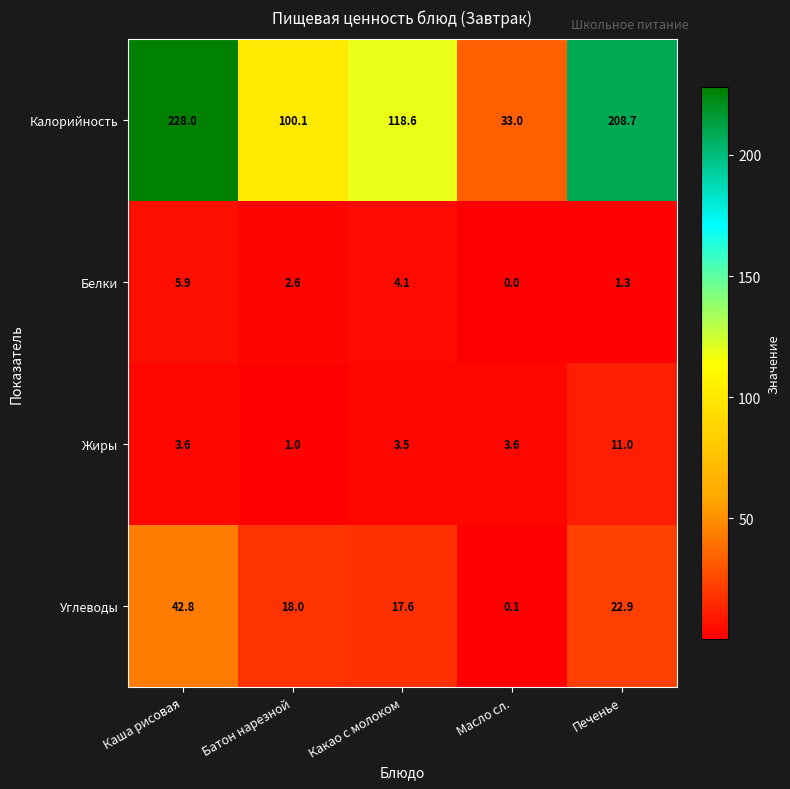

Reading left to right, extract all data points from this chart.

Калорийность: Каша рисовая=228.0	Батон нарезной=100.1	Какао с молоком=118.6	Масло сл.=33.0	Печенье=208.7
Белки: Каша рисовая=5.9	Батон нарезной=2.6	Какао с молоком=4.1	Масло сл.=0.0	Печенье=1.3
Жиры: Каша рисовая=3.6	Батон нарезной=1.0	Какао с молоком=3.5	Масло сл.=3.6	Печенье=11.0
Углеводы: Каша рисовая=42.8	Батон нарезной=18.0	Какао с молоком=17.6	Масло сл.=0.1	Печенье=22.9